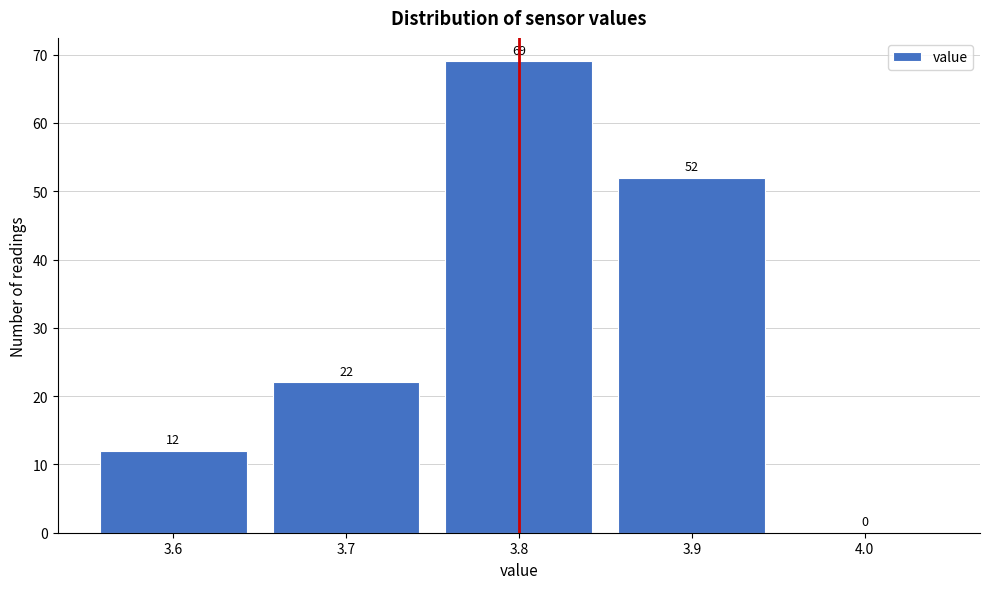

Reading left to right, transcribe this chart: for each bar, give the range it covers on the x-axis and its height.

3.55 to 3.65: 12
3.65 to 3.75: 22
3.75 to 3.85: 69
3.85 to 3.95: 52
3.95 to 4.05: 0